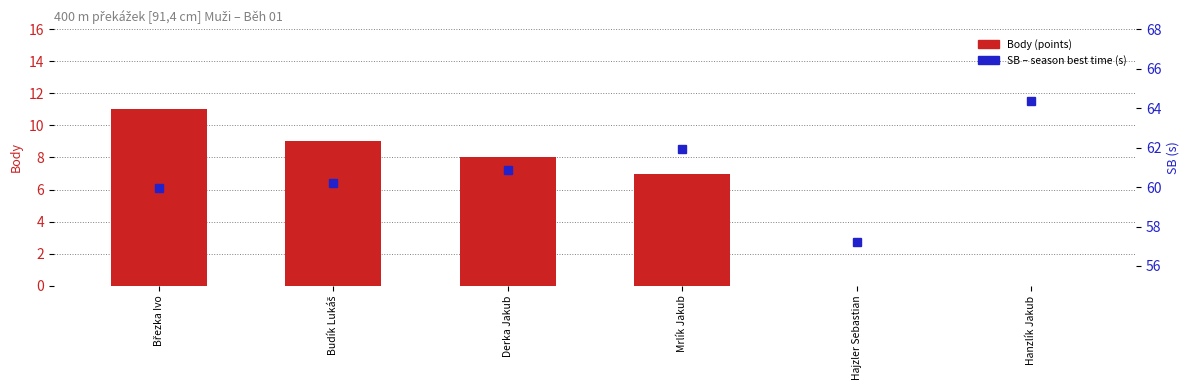

Reading left to right, transcribe all the data shown in this chart.

Body (points): Březka Ivo=11.0	Budík Lukáš=9.0	Derka Jakub=8.0	Mrlík Jakub=7.0	Hajzler Sebastian=0.0	Hanzlík Jakub=0.0
SB (season best time): Březka Ivo=59.9	Budík Lukáš=60.2	Derka Jakub=60.9	Mrlík Jakub=61.9	Hajzler Sebastian=57.2	Hanzlík Jakub=64.3